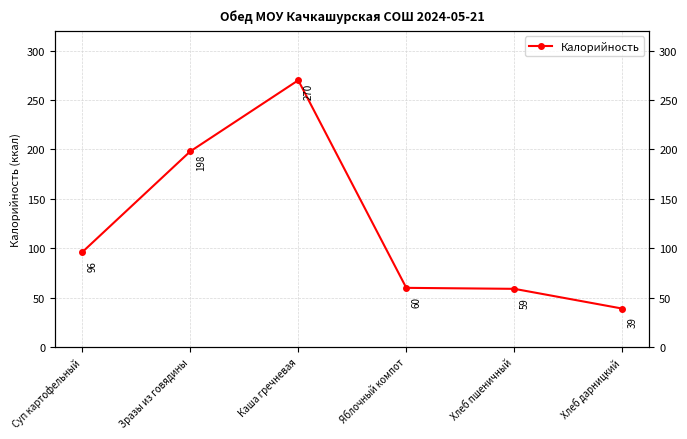

Reading left to right, extract all data points from this chart.

Суп картофельный=96	Зразы из говядины=198	Каша гречневая=270	Яблочный компот=60	Хлеб пшеничный=59	Хлеб дарницкий=39